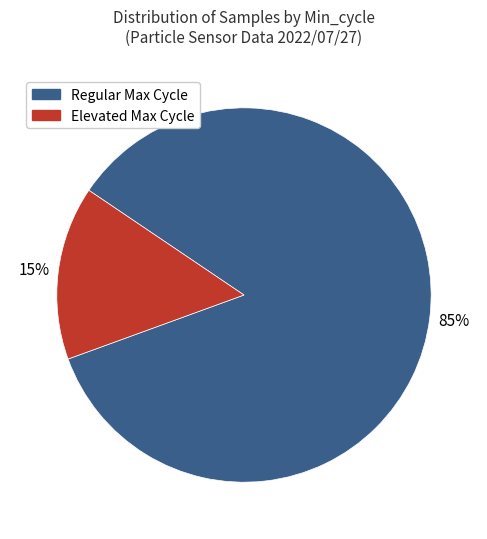

To the nearest percent, what is the difference between the largest and smallest slice percentages?

70%